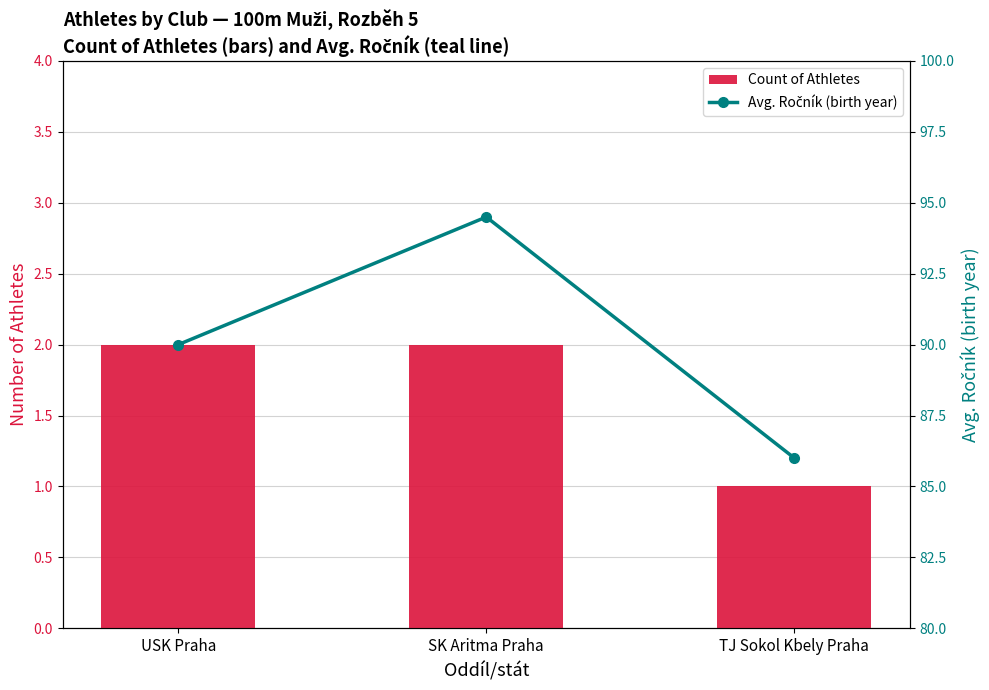

What is the total value across all series at SK Aritma Praha?

96.5